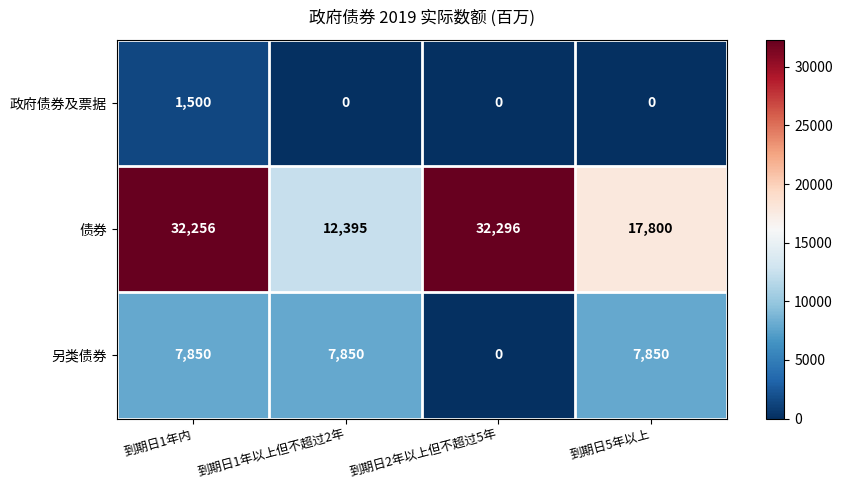

Which series changed the most between 到期日1年内 and 到期日2年以上但不超过5年?

另类债券